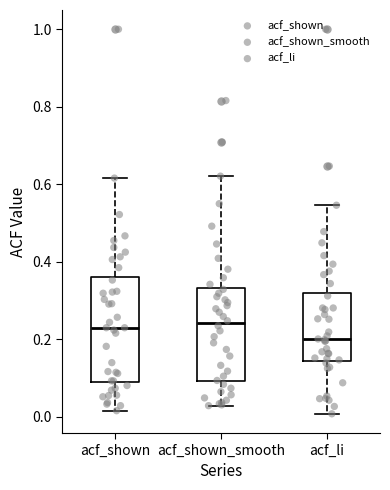

Reading left to right, read every box against the y-axis: the position of its median line, the range the box covers, and the ends of its whiskers. The values are not printed on the chart, so give them approximately, as read against the axis.

acf_shown: median 0.24, box 0.10 to 0.36, whiskers 0.02 to 0.62
acf_shown_smooth: median 0.24, box 0.10 to 0.34, whiskers 0.02 to 0.62
acf_li: median 0.20, box 0.14 to 0.32, whiskers 0.00 to 0.54